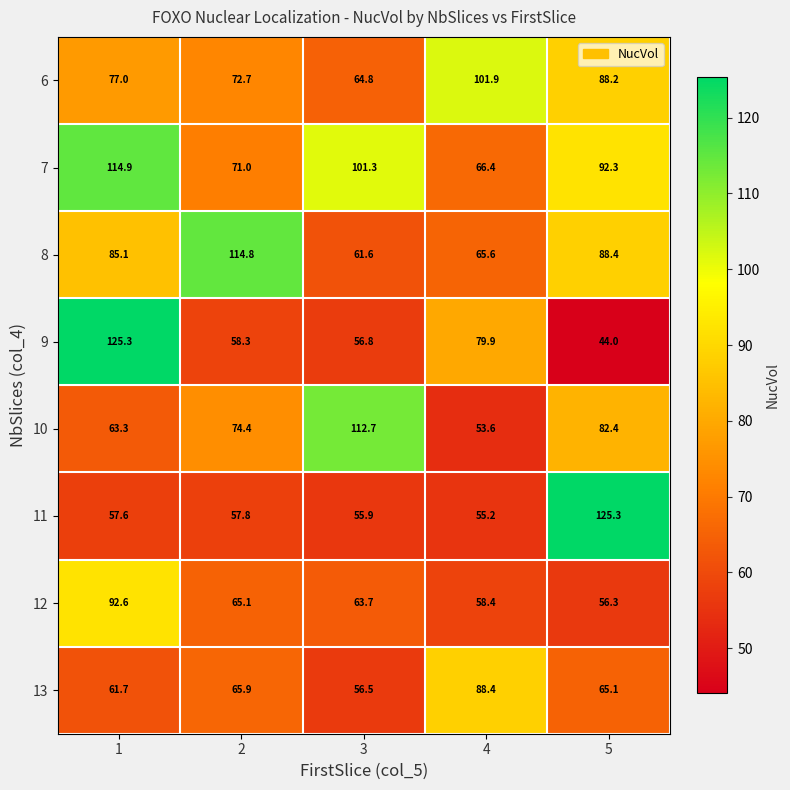

What is the sum of all 10 values?

386.4